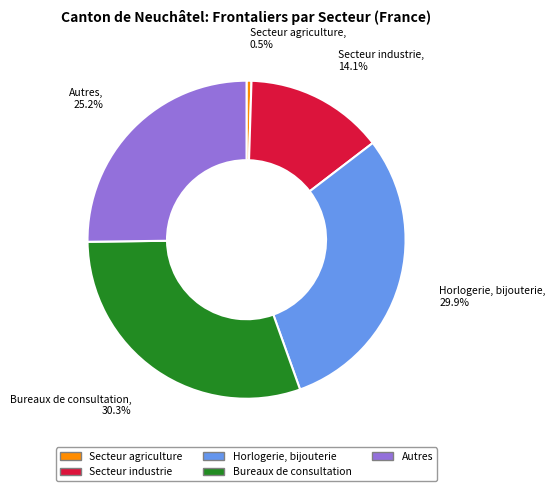

Approximately how many times larger is the value at Bureaux de consultation compared to Horlogerie, bijouterie?

1.0